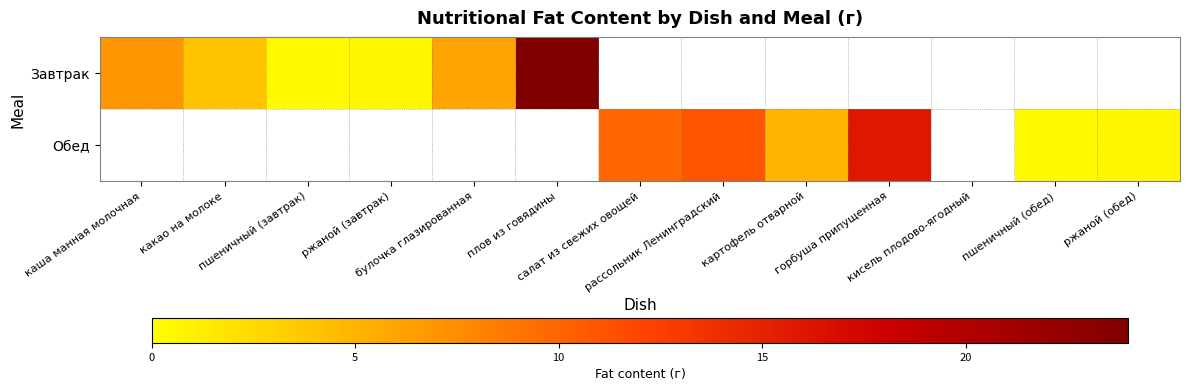

At which label does Завтрак reach its peak?

плов из говядины